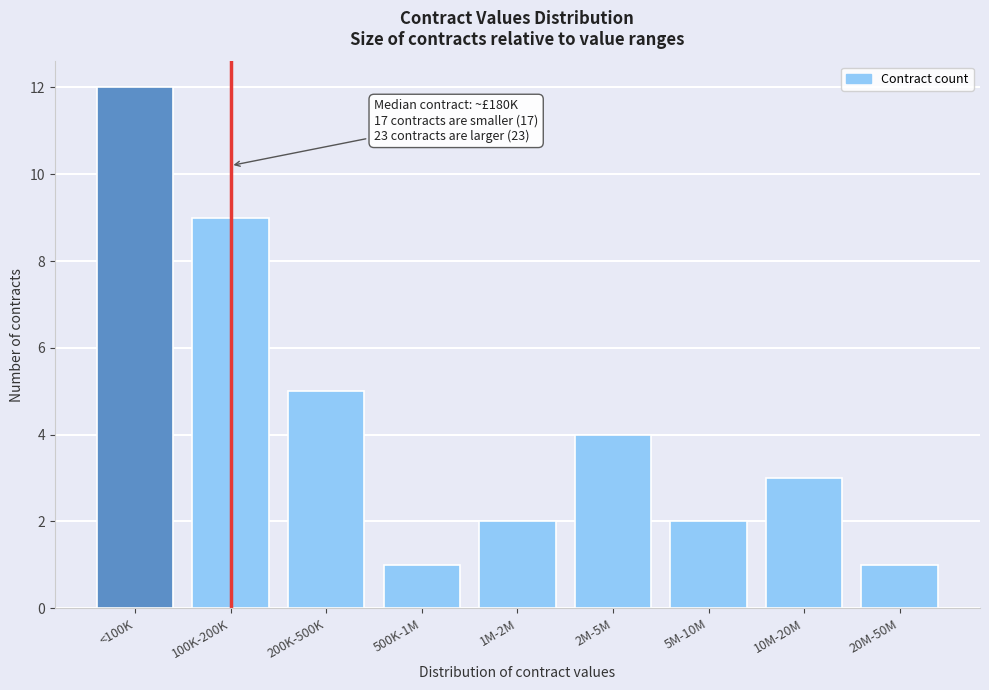

Reading left to right, list all the values displayed in this chart.

<100K=12	100K-200K=9	200K-500K=5	500K-1M=1	1M-2M=2	2M-5M=4	5M-10M=2	10M-20M=3	20M-50M=1